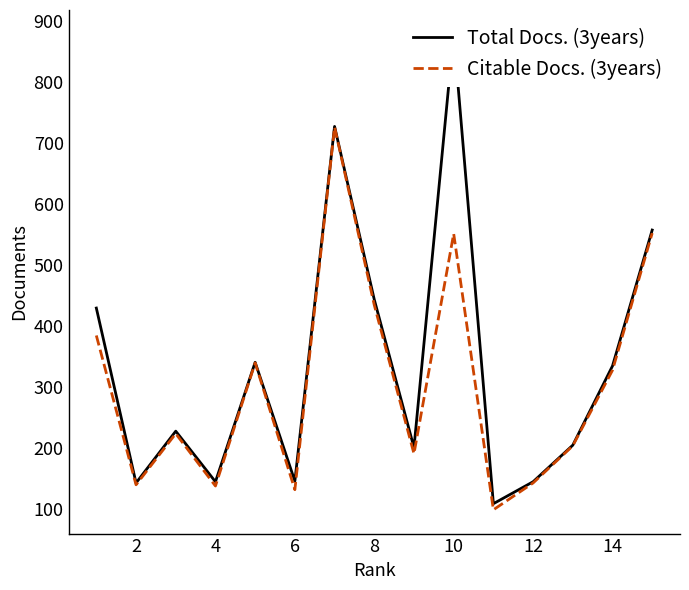

What is the maximum value for Citable Docs. (3years)?

726